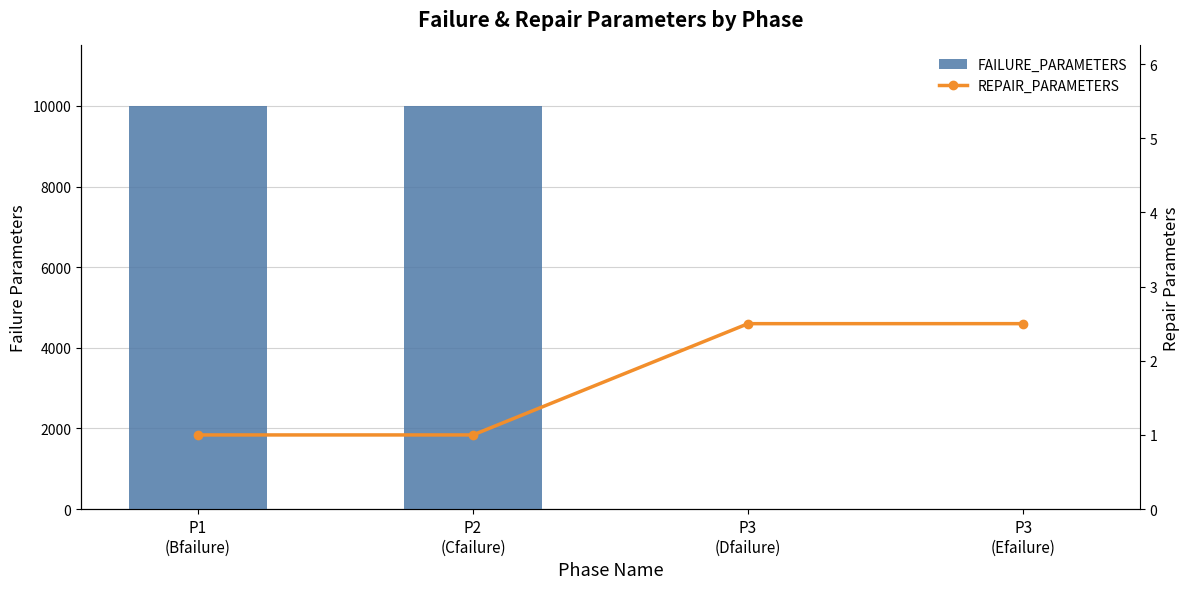

Rank the categories by REPAIR_PARAMETERS value from highest to lowest.

P3
(Efailure), P3
(Dfailure), P1
(Bfailure), P2
(Cfailure)